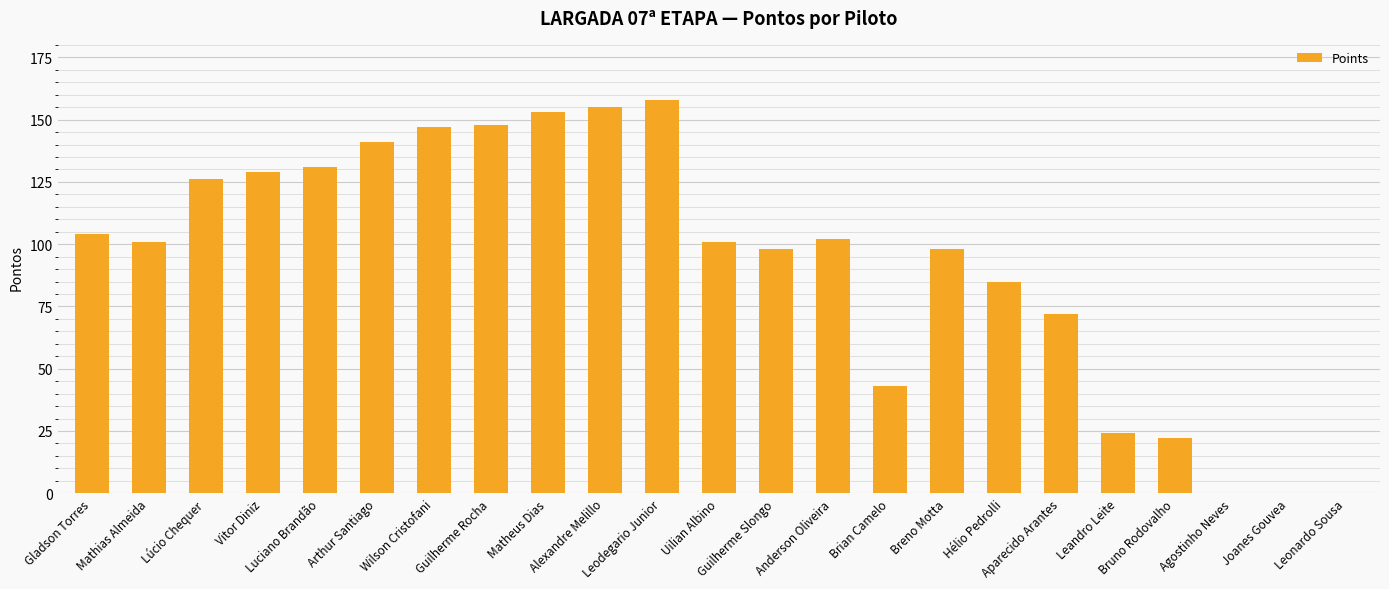

What is the difference between the values at Gladson Torres and Hélio Pedrolli?

19